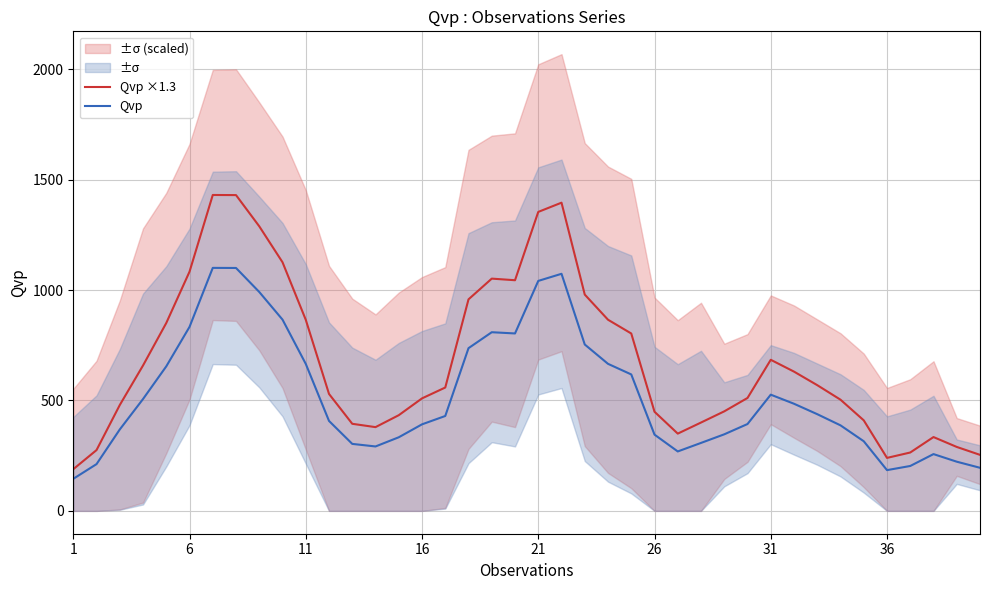

What are all the series names shown in the legend?

Qvp ×1.3, Qvp